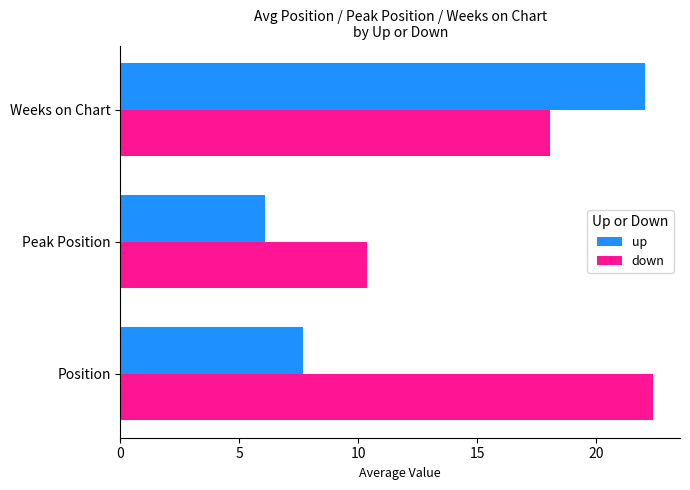

Where is down nearest to the value 16?

Weeks on Chart